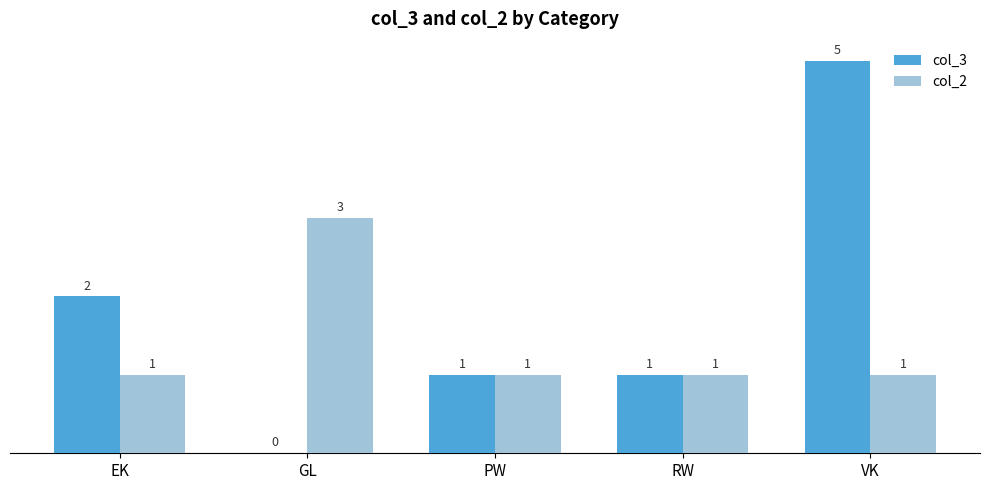

Are the bars horizontal?

No